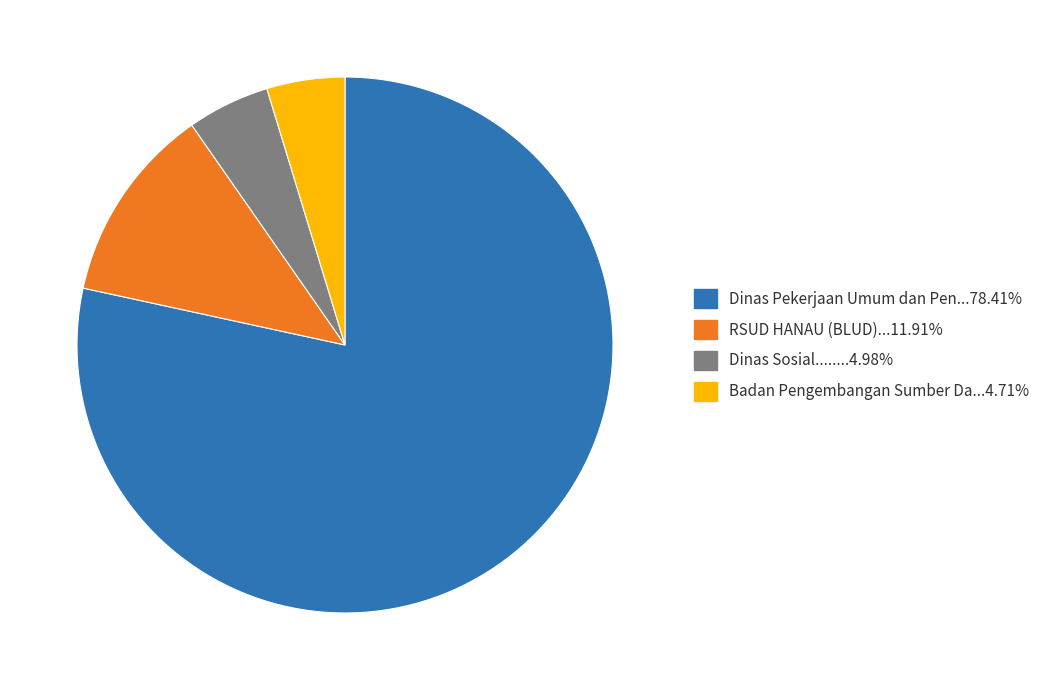

Is there a majority slice in this chart?

Yes